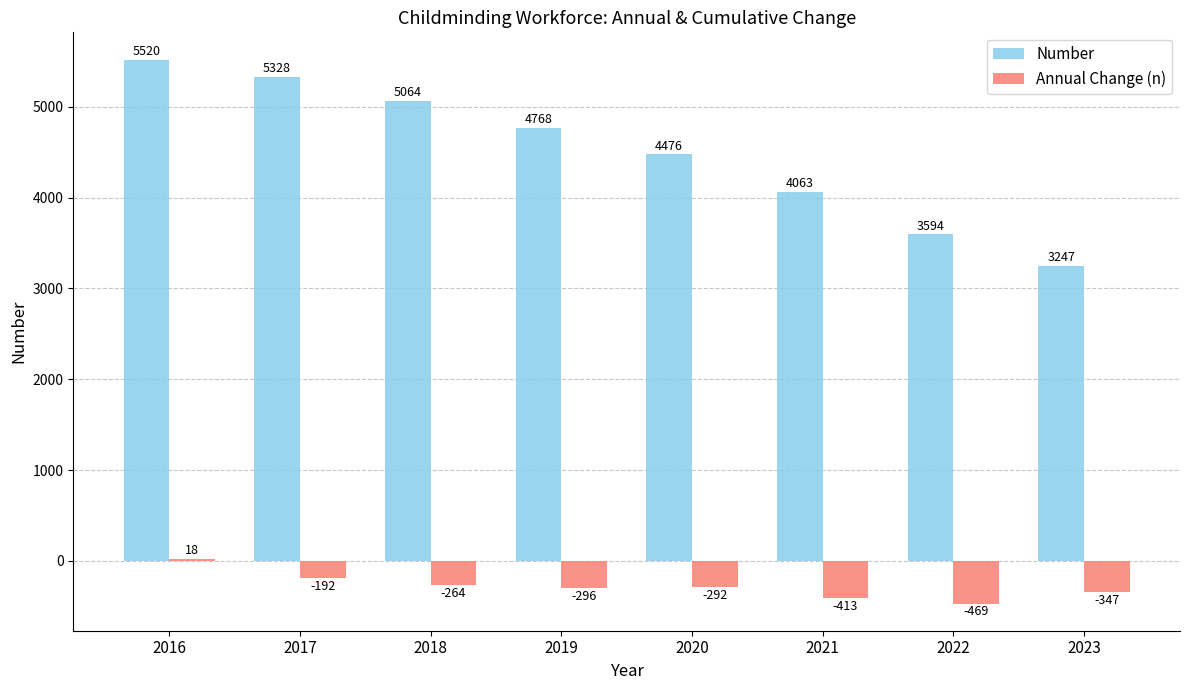

What value does the Annual Change (n) series have at 2019, to the nearest 50?

-300